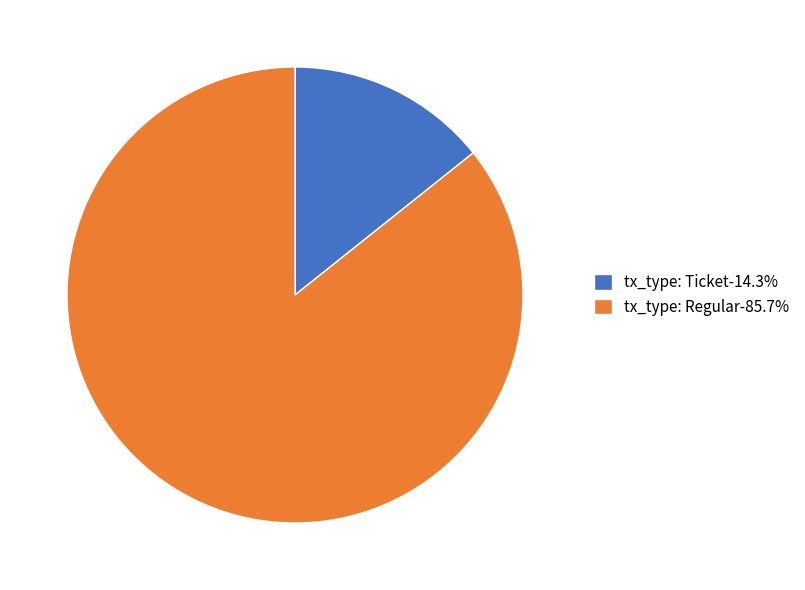

Which category has the biggest portion of the pie?

tx_type: Regular